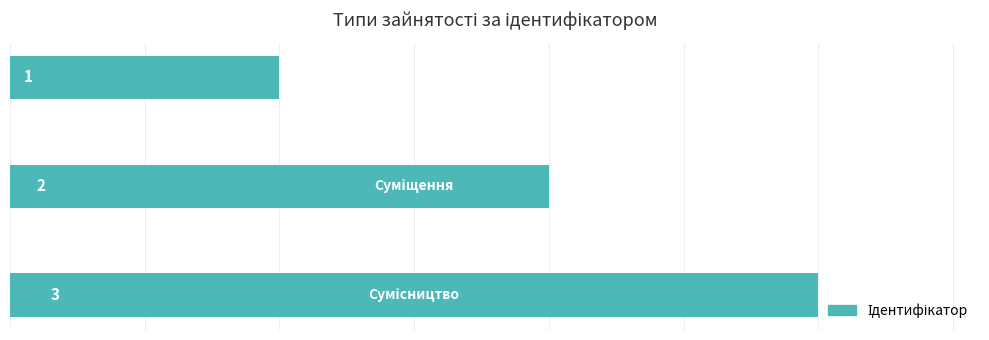

Count the values in the range 1 to 3.

3